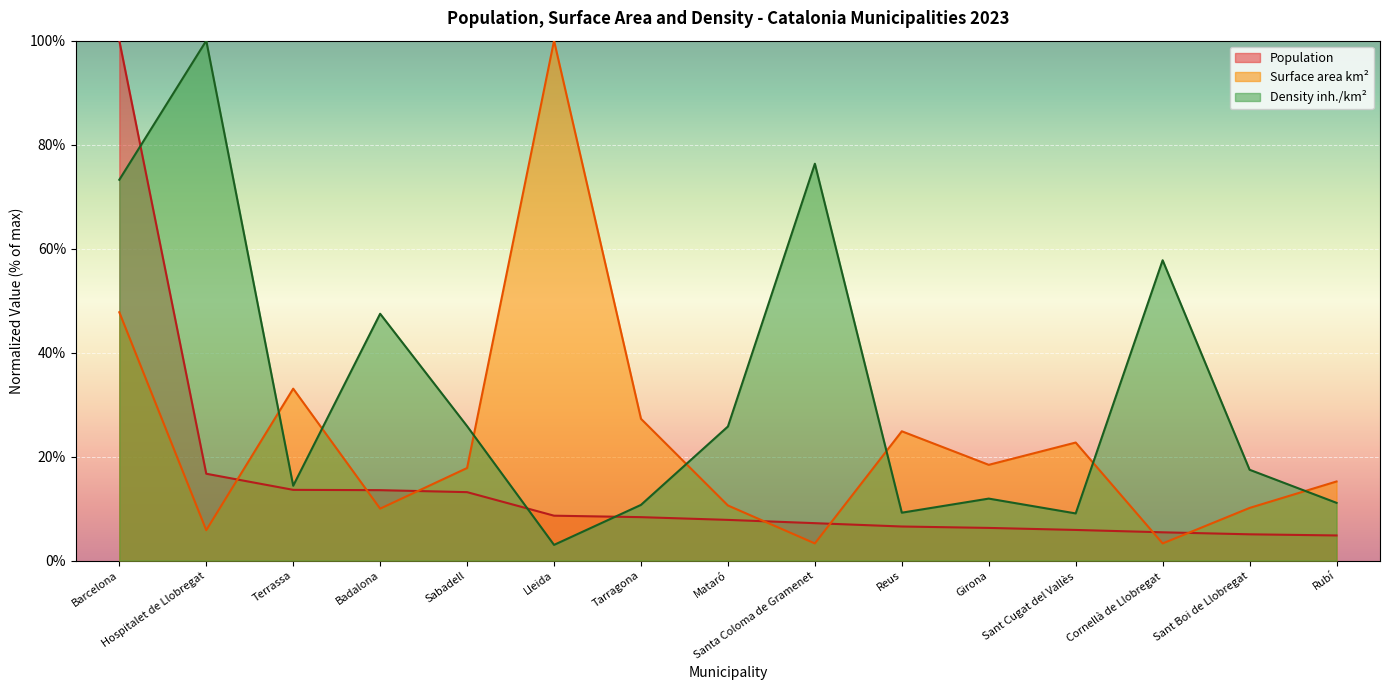

Where is the first local minimum for Density inh./km²?

Terrassa